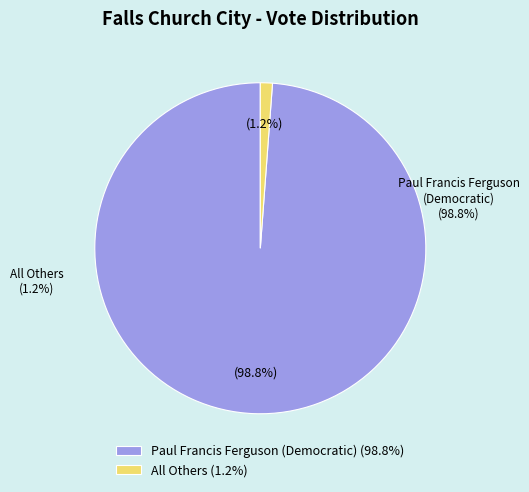

How many segments does this pie chart have?

2